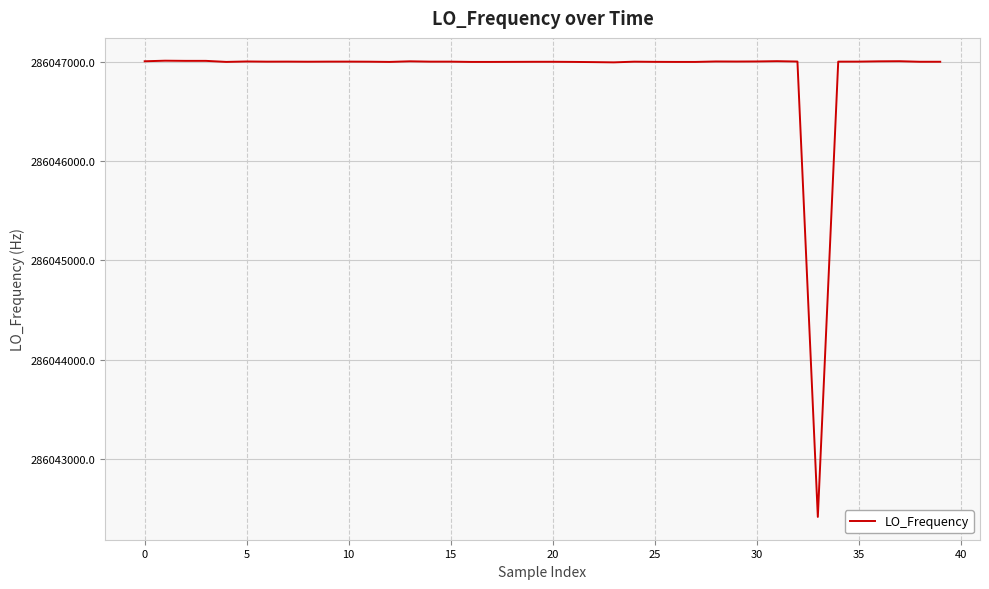

True or false: there are more than 2 points higher than both neighbors.

True